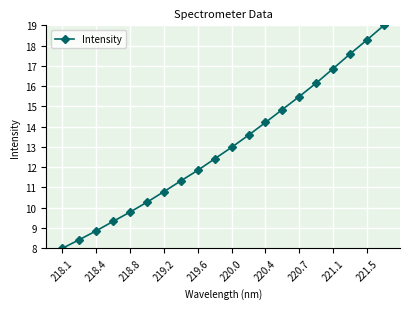

What is the minimum value shown in the chart?

8.0